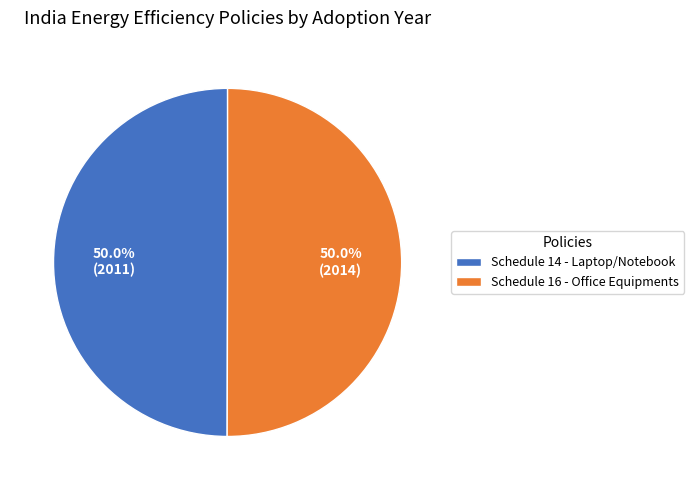

How many segments does this pie chart have?

2